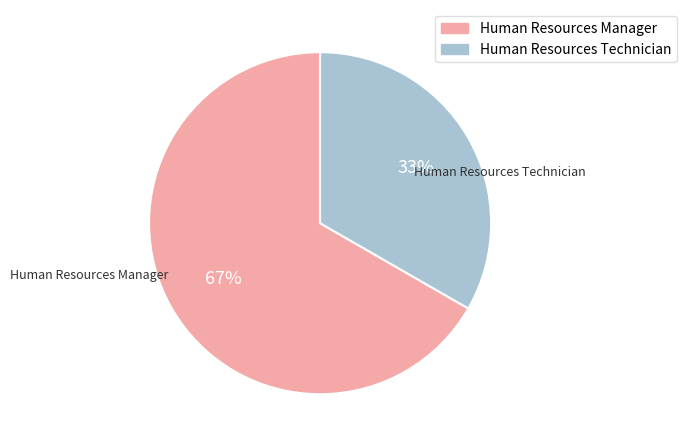

Does Human Resources Technician represent more than half of the total?

No